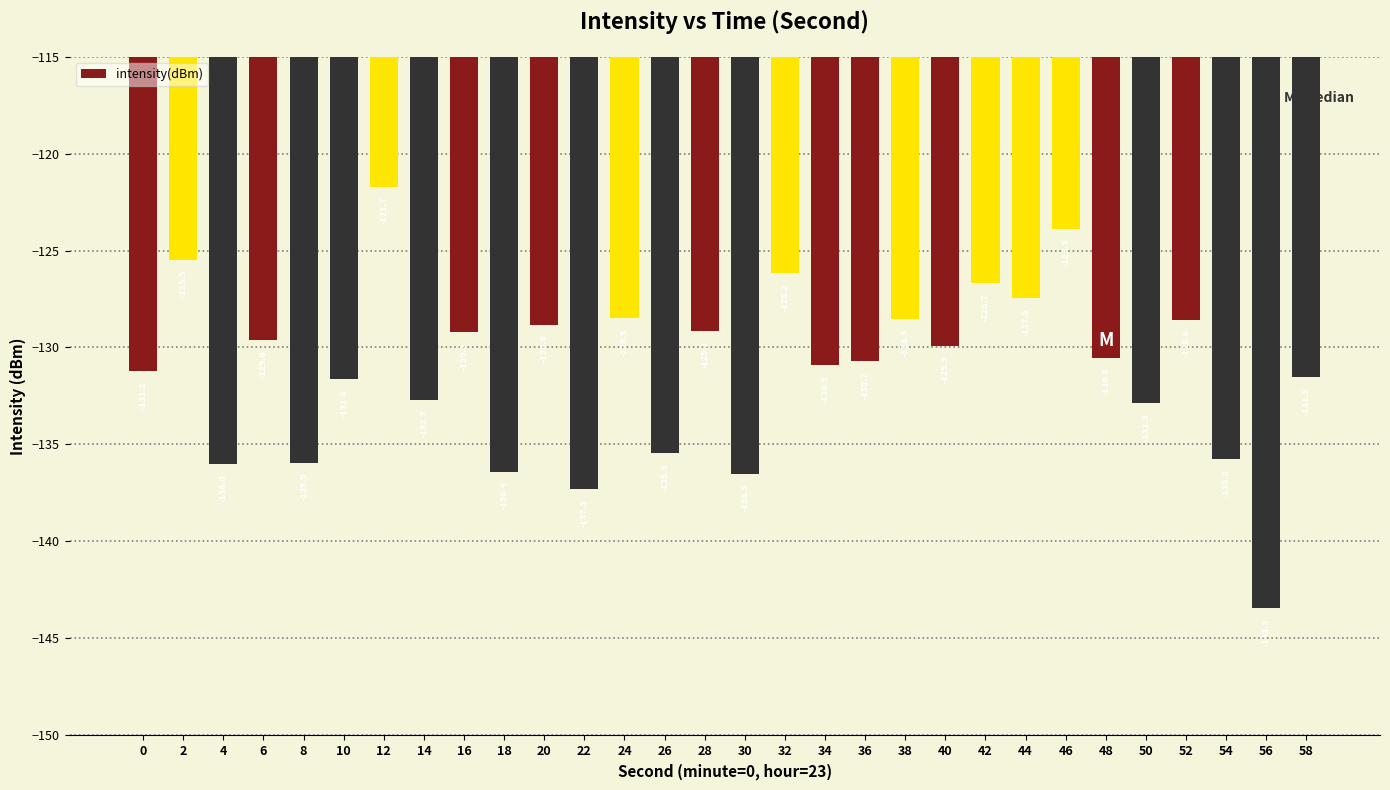

What is the change in value from 22 to 58?

+5.8